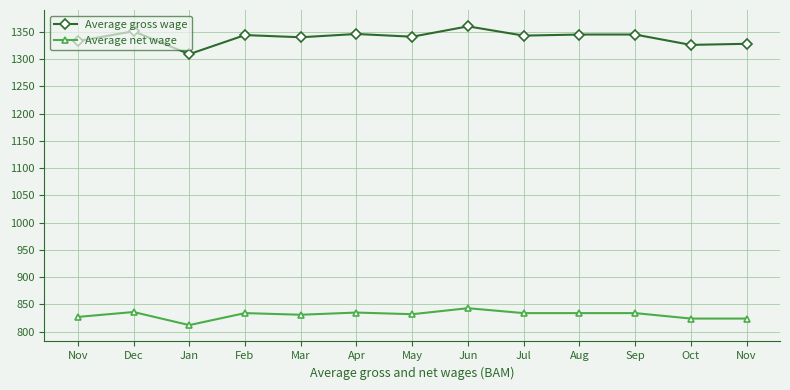

What is the value of the Average net wage point at the 2nd from the left?

836